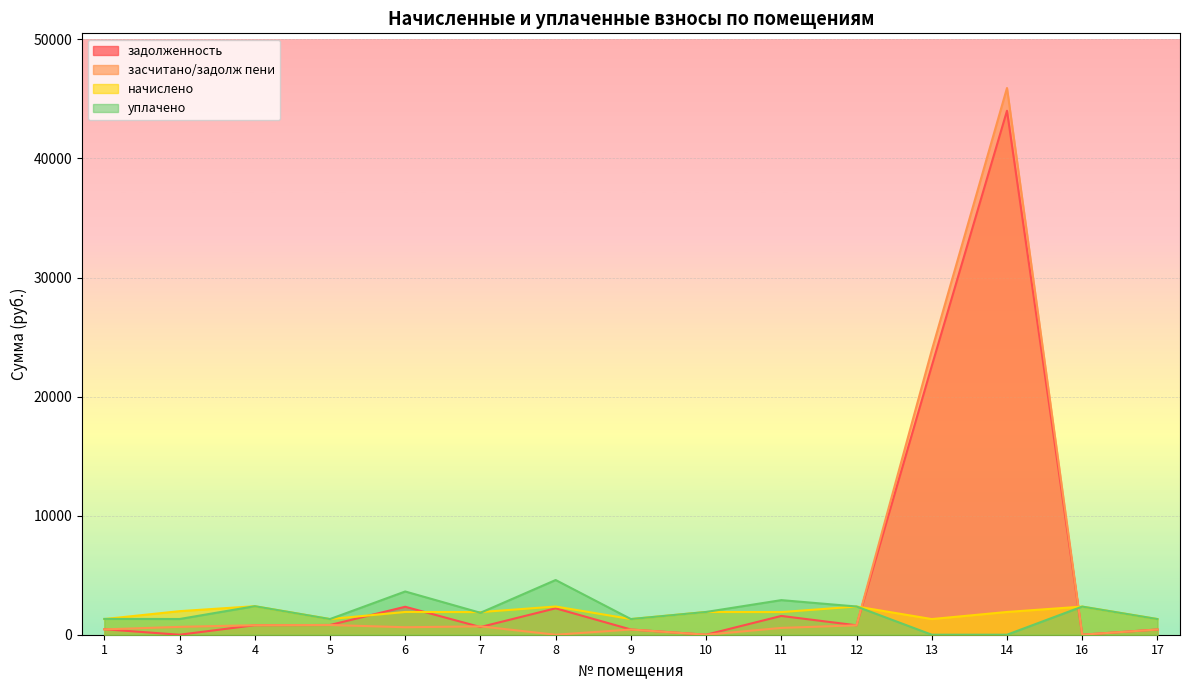

Which series has the largest total across all categories?

задолженность